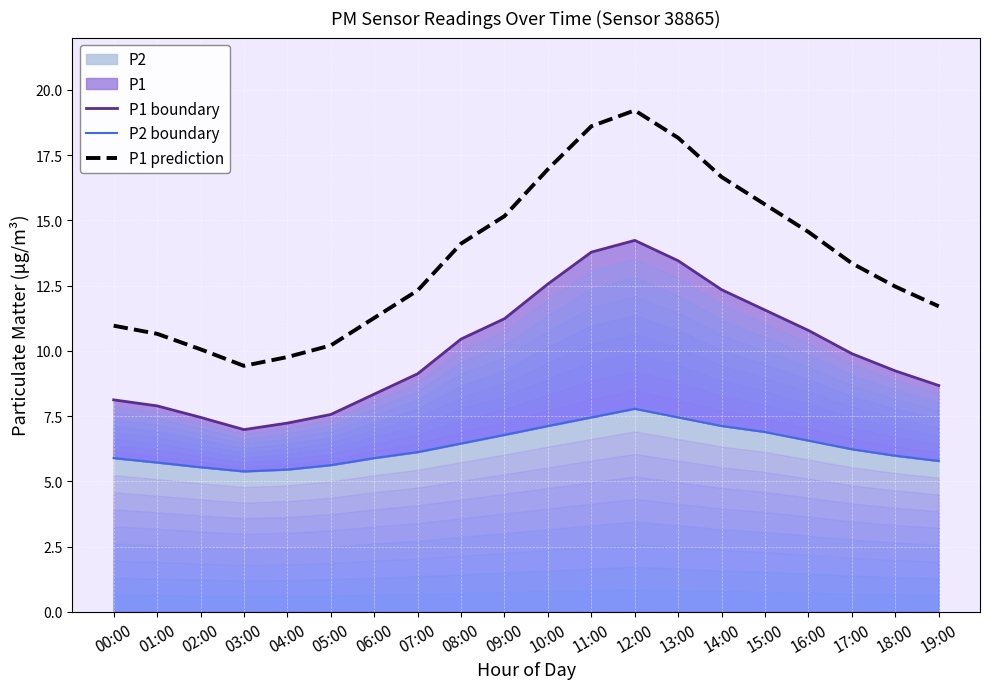

Reading right to left, list all the values displayed in this chart.

P1 boundary: 8.7	9.2	9.9	10.8	11.6	12.3	13.4	14.2	13.8	12.6	11.2	10.4	9.1	8.3	7.6	7.2	7.0	7.5	7.9	8.1
P2 boundary: 5.8	6.0	6.2	6.6	6.9	7.1	7.5	7.8	7.5	7.1	6.8	6.5	6.1	5.9	5.6	5.5	5.4	5.5	5.7	5.9
P1 prediction: 11.7	12.5	13.4	14.6	15.6	16.7	18.2	19.2	18.6	17.0	15.2	14.1	12.3	11.3	10.2	9.8	9.4	10.1	10.7	11.0